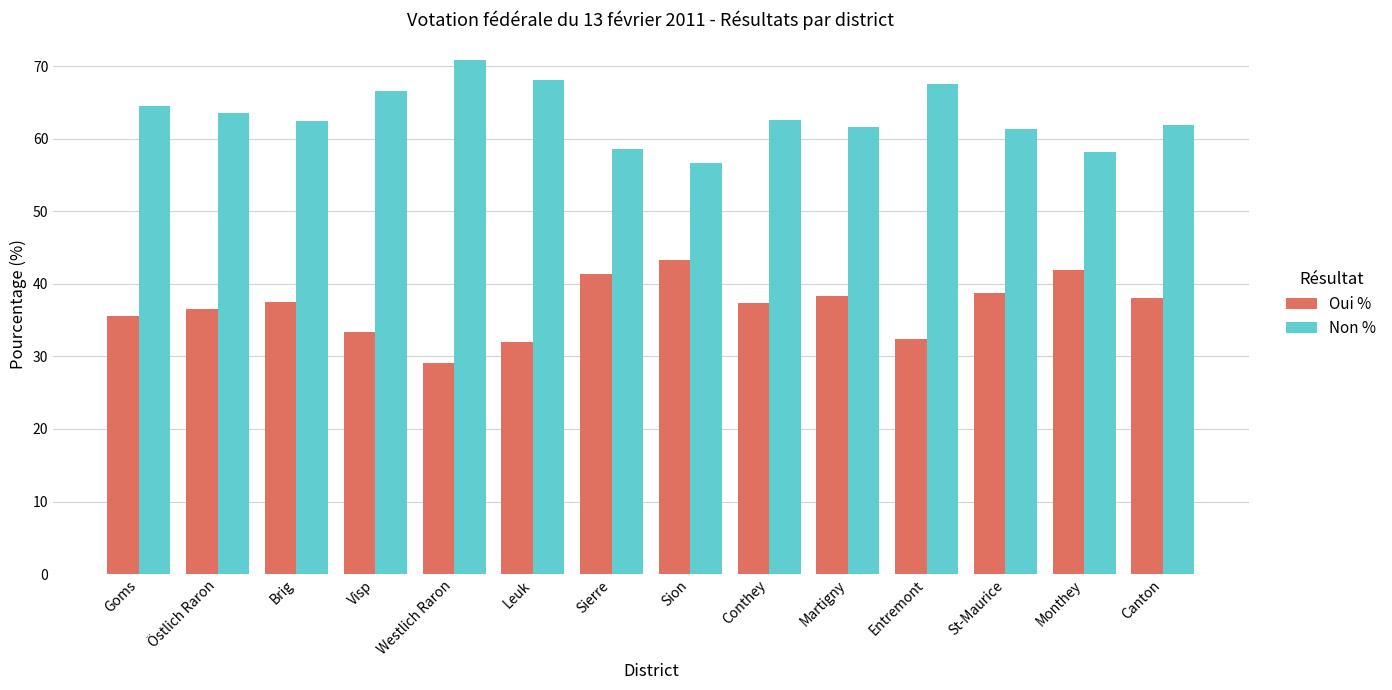

What is the approximate value of Oui % at Östlich Raron?

36.5